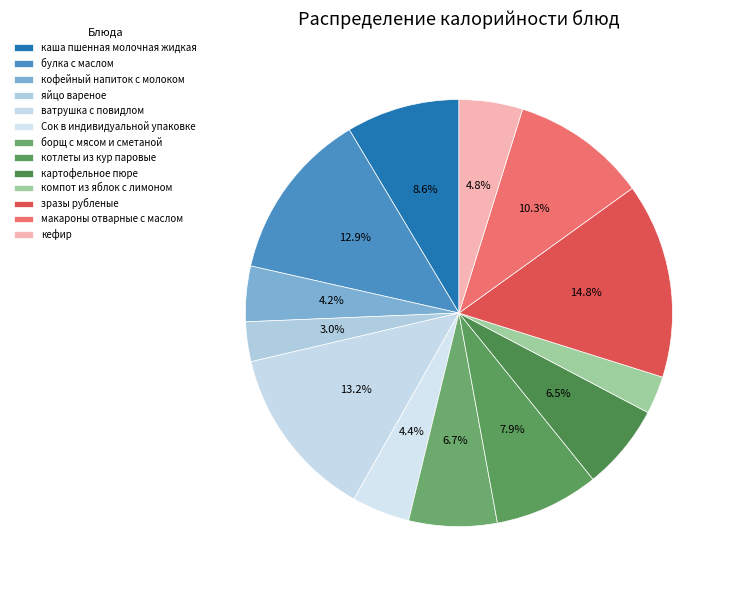

How many segments does this pie chart have?

13